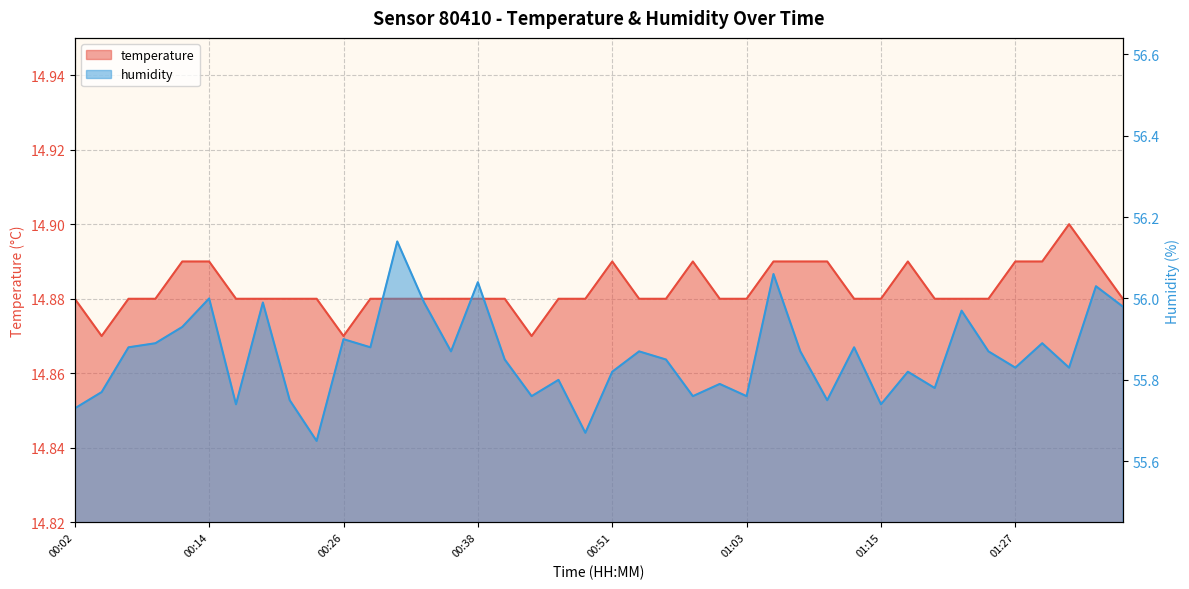

Rank the categories by humidity value from highest to lowest.

00:31, 01:05, 00:38, 01:34, 00:14, 00:19, 00:34, 01:37, 01:22, 00:12, 00:26, 00:09, 01:30, 00:07, 00:29, 01:13, 00:36, 00:53, 01:08, 01:25, 00:41, 00:55, 01:27, 01:32, 00:51, 01:17, 00:46, 01:00, 01:20, 00:04, 00:43, 00:58, 01:03, 00:21, 01:10, 00:16, 01:15, 00:02, 00:48, 00:24